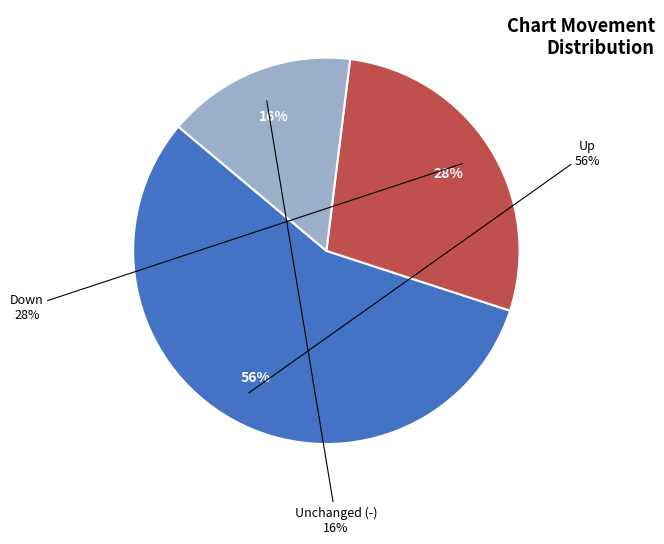

Combined, what portion of the pie is up and -?

72.0%